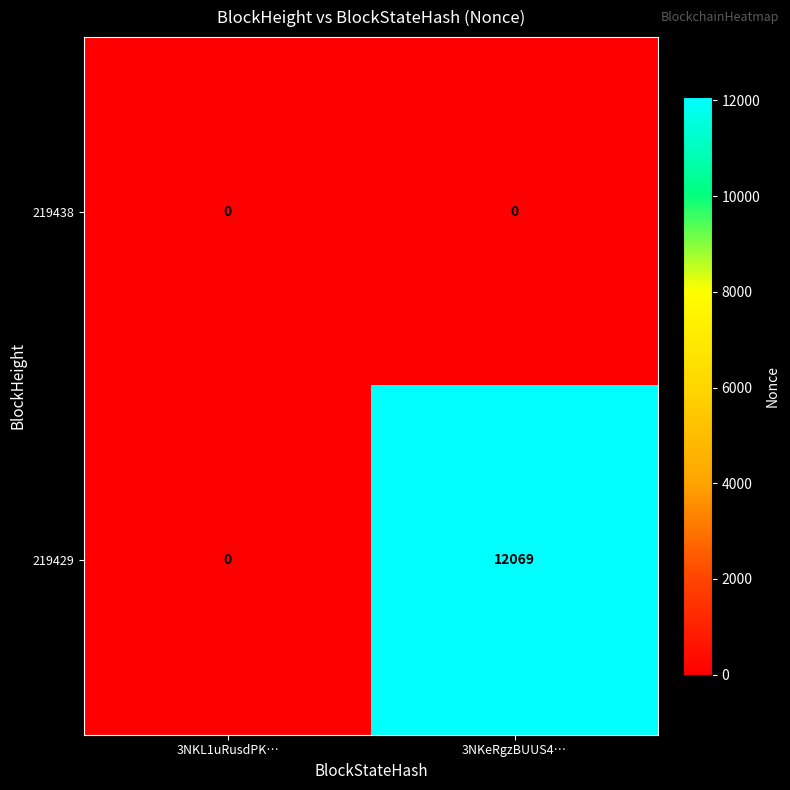

At which category is the sum across all series the highest?

3NKeRgzBUUS4…